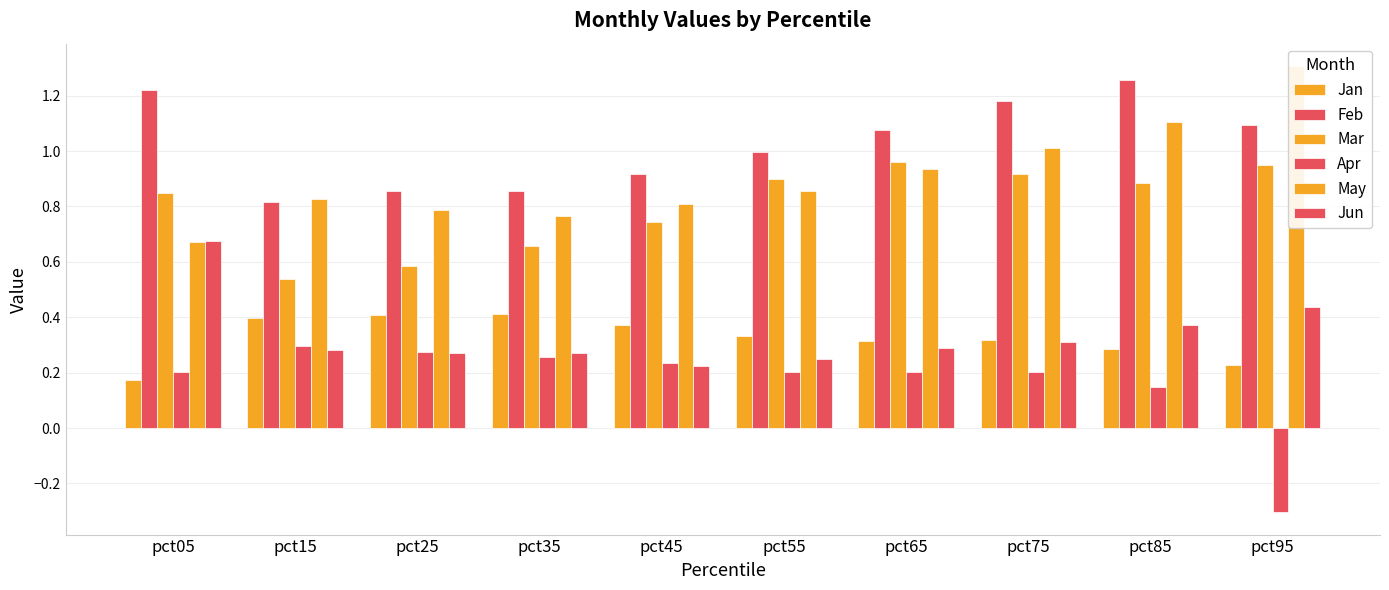

Reading left to right, transcribe all the data shown in this chart.

Jan: 0.2	0.4	0.4	0.4	0.4	0.3	0.3	0.3	0.3	0.2
Feb: 1.2	0.8	0.9	0.9	0.9	1.0	1.1	1.2	1.3	1.1
Mar: 0.8	0.5	0.6	0.7	0.7	0.9	1.0	0.9	0.9	0.9
Apr: 0.2	0.3	0.3	0.3	0.2	0.2	0.2	0.2	0.1	-0.3
May: 0.7	0.8	0.8	0.8	0.8	0.9	0.9	1.0	1.1	1.3
Jun: 0.7	0.3	0.3	0.3	0.2	0.2	0.3	0.3	0.4	0.4